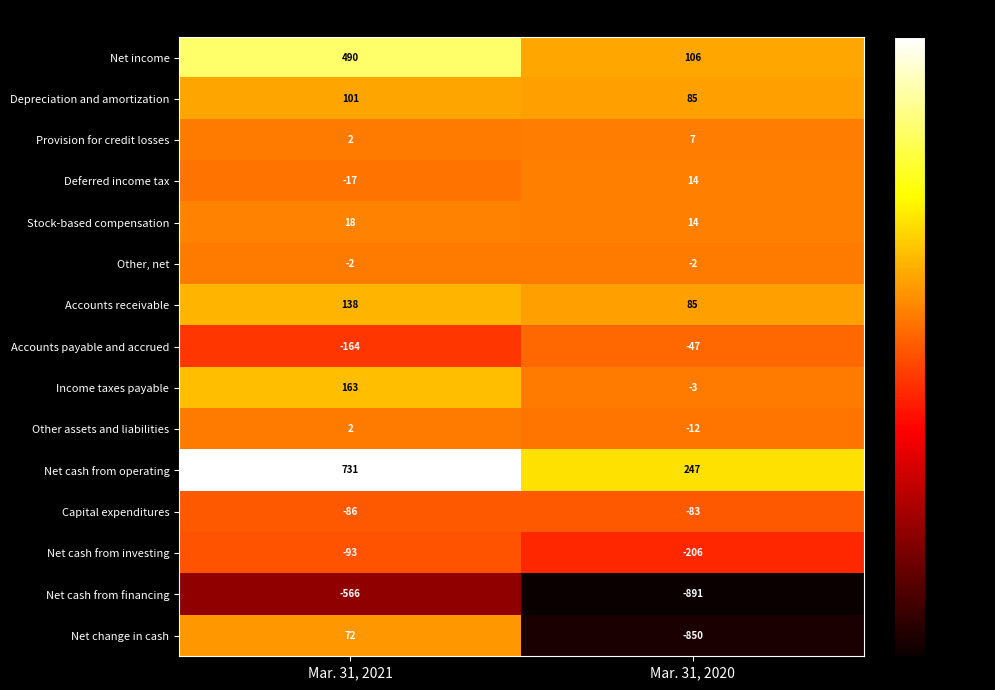

What is the sum of all Deferred income tax values?

-3